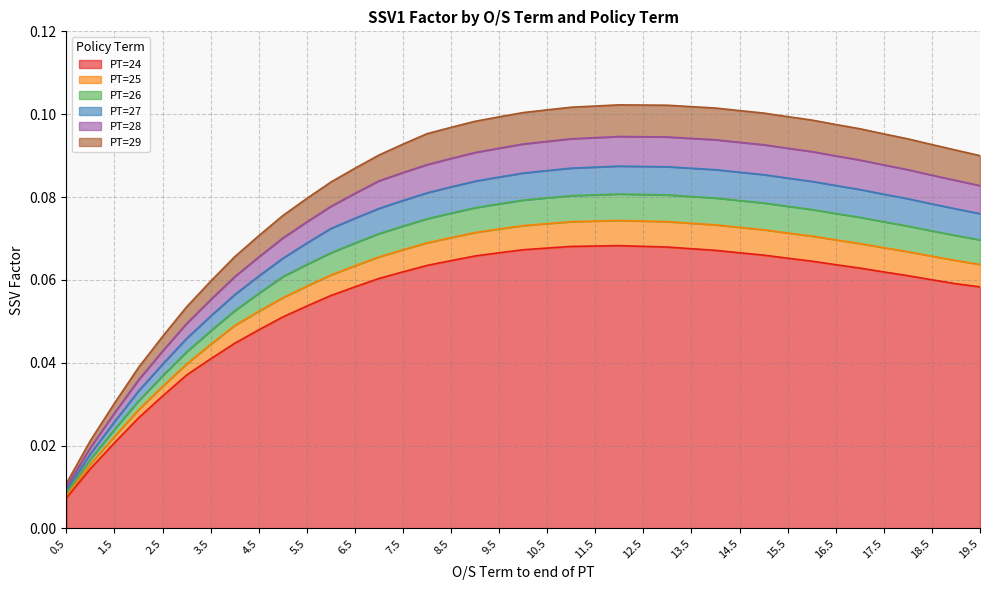

Which series has the largest range (max minus min)?

PT=29